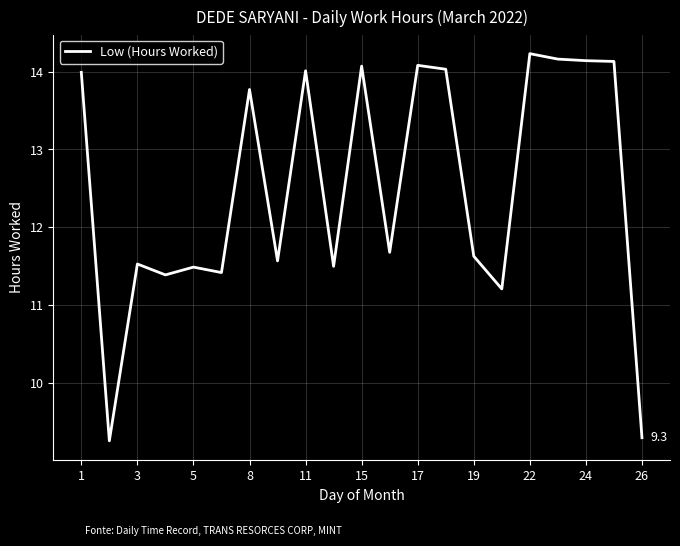

What is the difference between the maximum and minimum values?

5.0